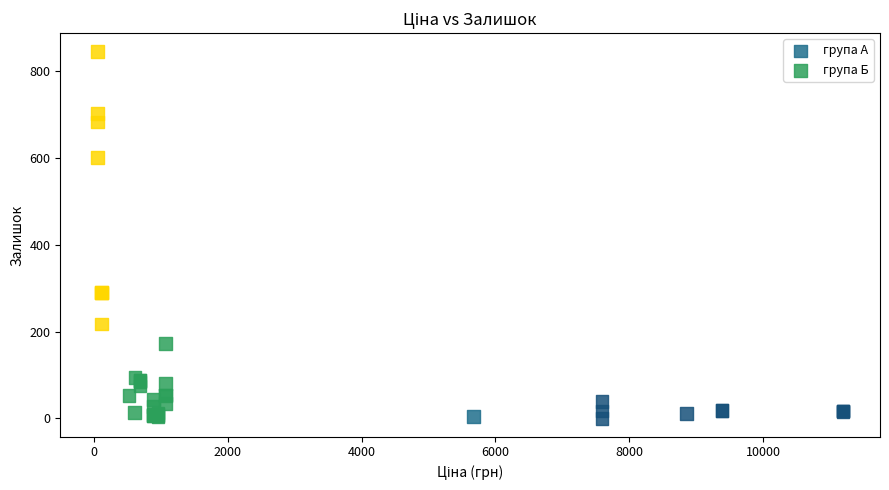

Which series contains the highest Y value?

група А